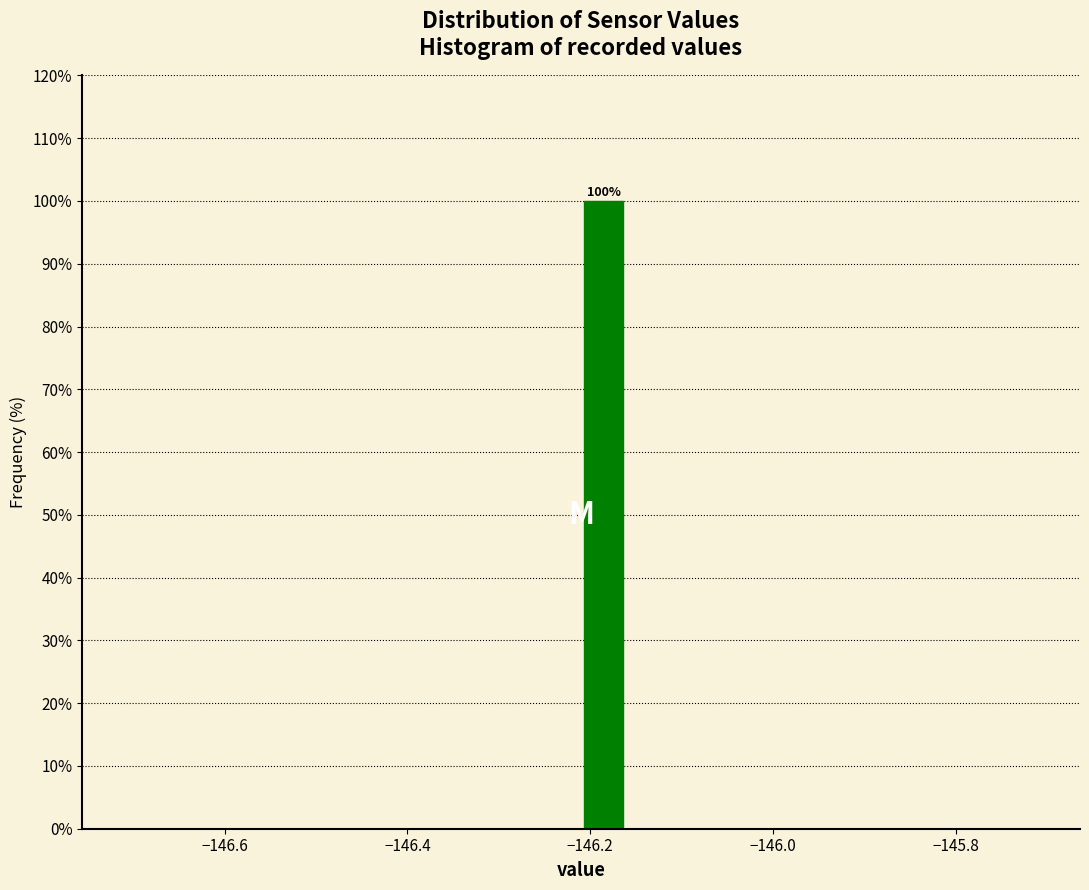

Around what value on the x-axis is the tallest bar? Give the approximate position of its centre, as read against the axis.

-146.18